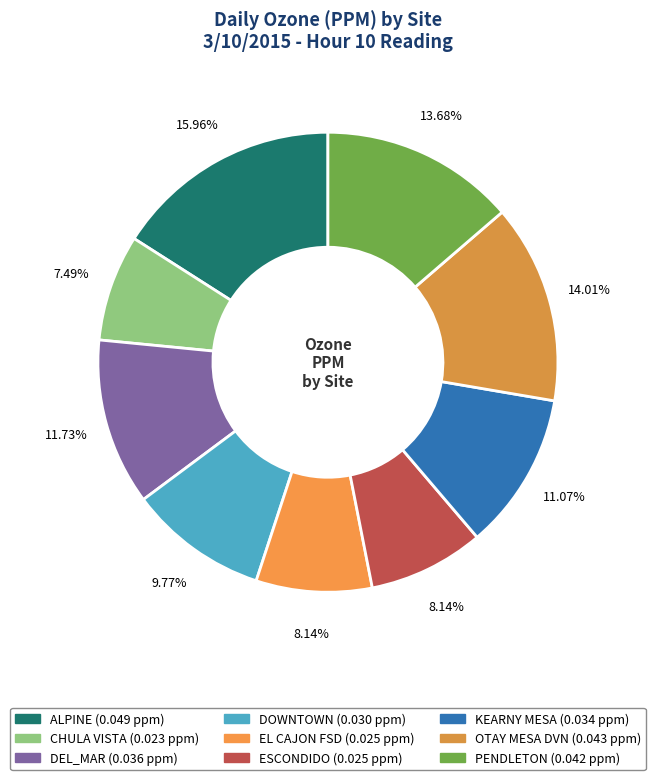

To the nearest percent, what is the combined percentage of KEARNY MESA and PENDLETON?

25%